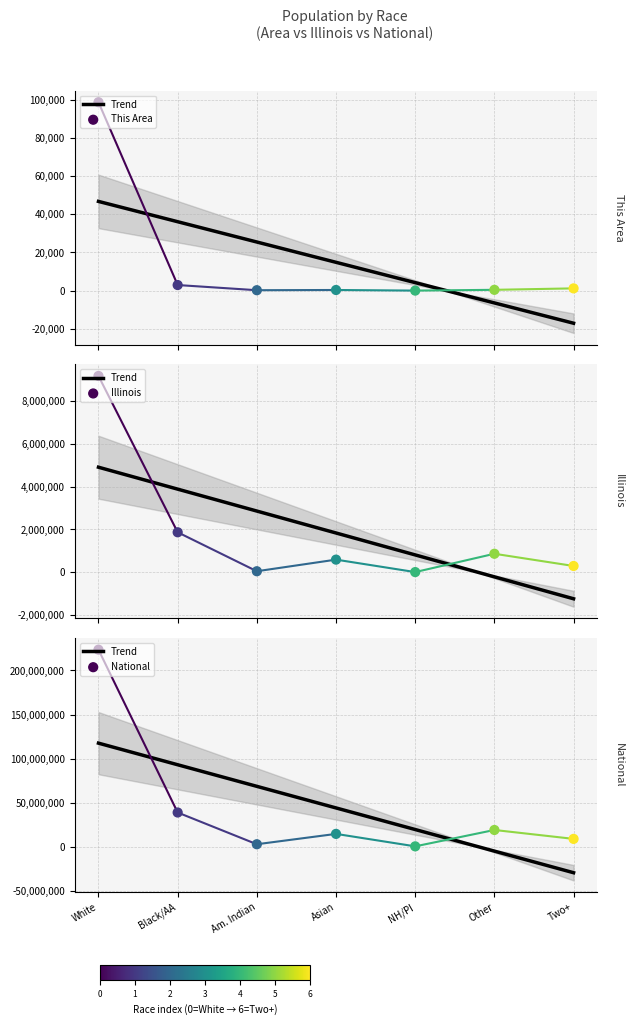

Which series has the largest total across all categories?

National